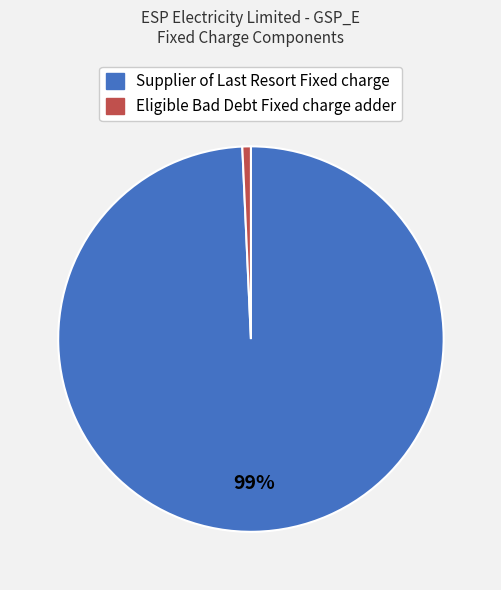

Which slice is the largest?

Supplier of Last Resort Fixed charge